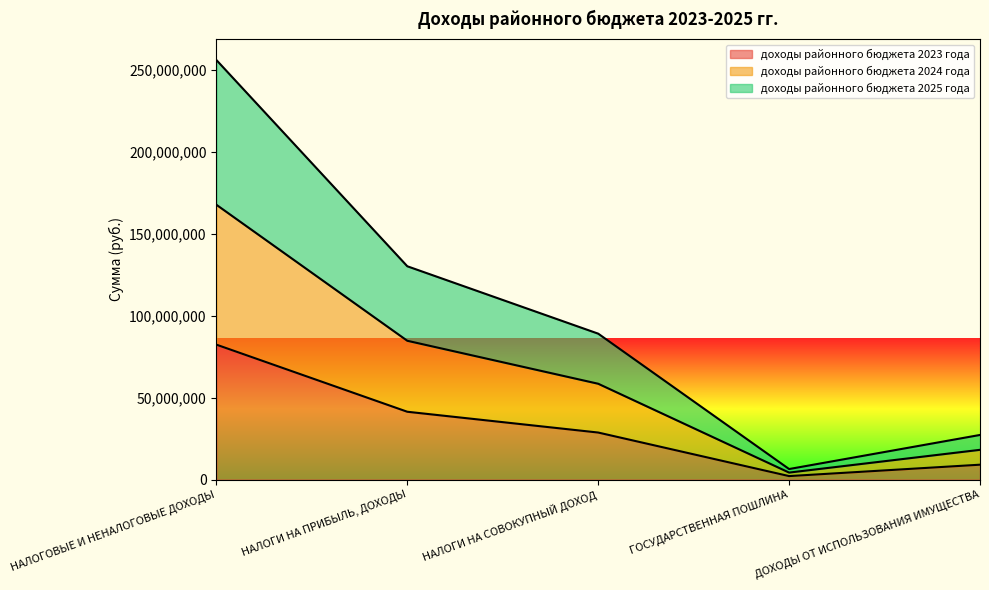

The доходы районного бюджета 2024 года series shows 22594660 at НАЛОГИ НА СОВОКУПНЫЙ ДОХОД. True or false?

False